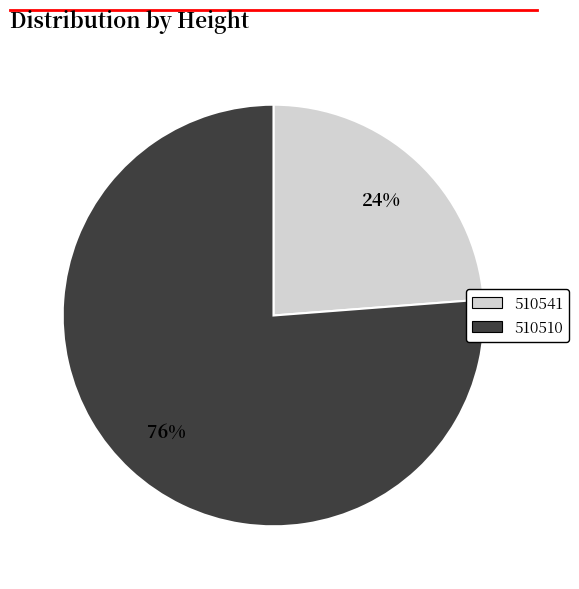

What is the majority slice?

510510